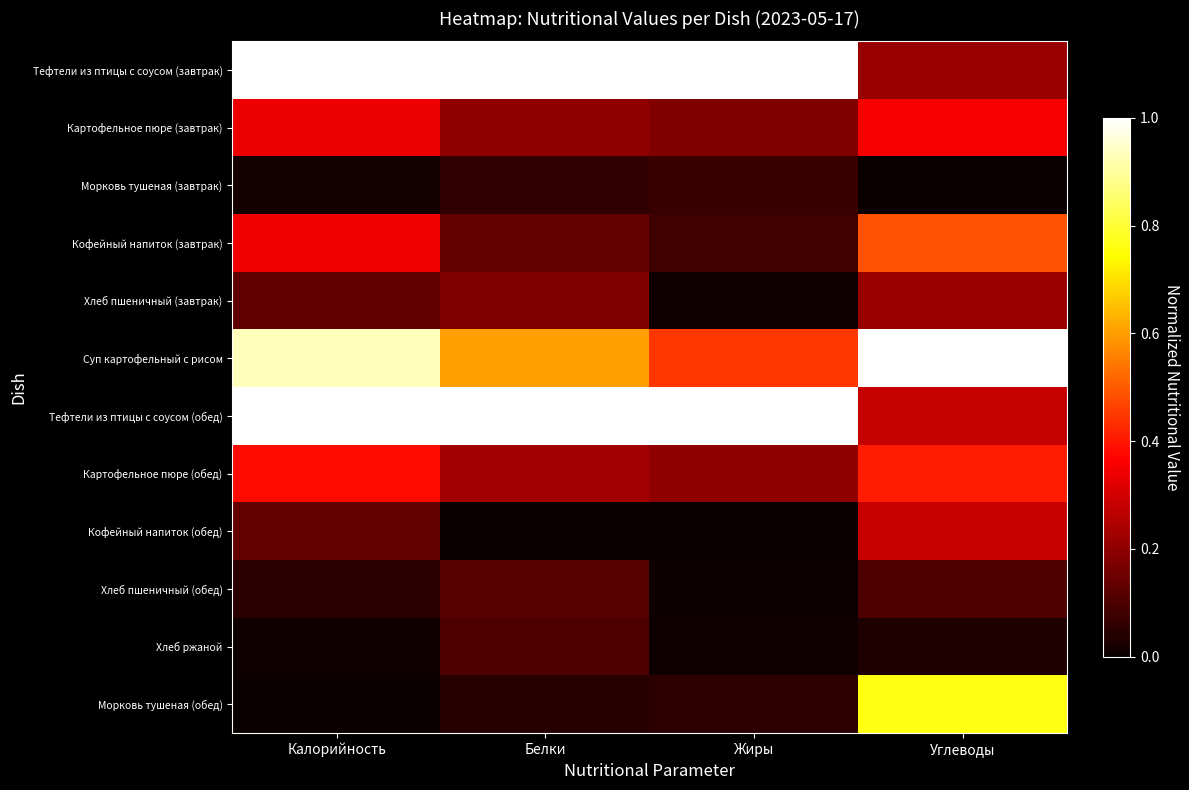

Which has a higher value, Жиры or Углеводы?

Жиры